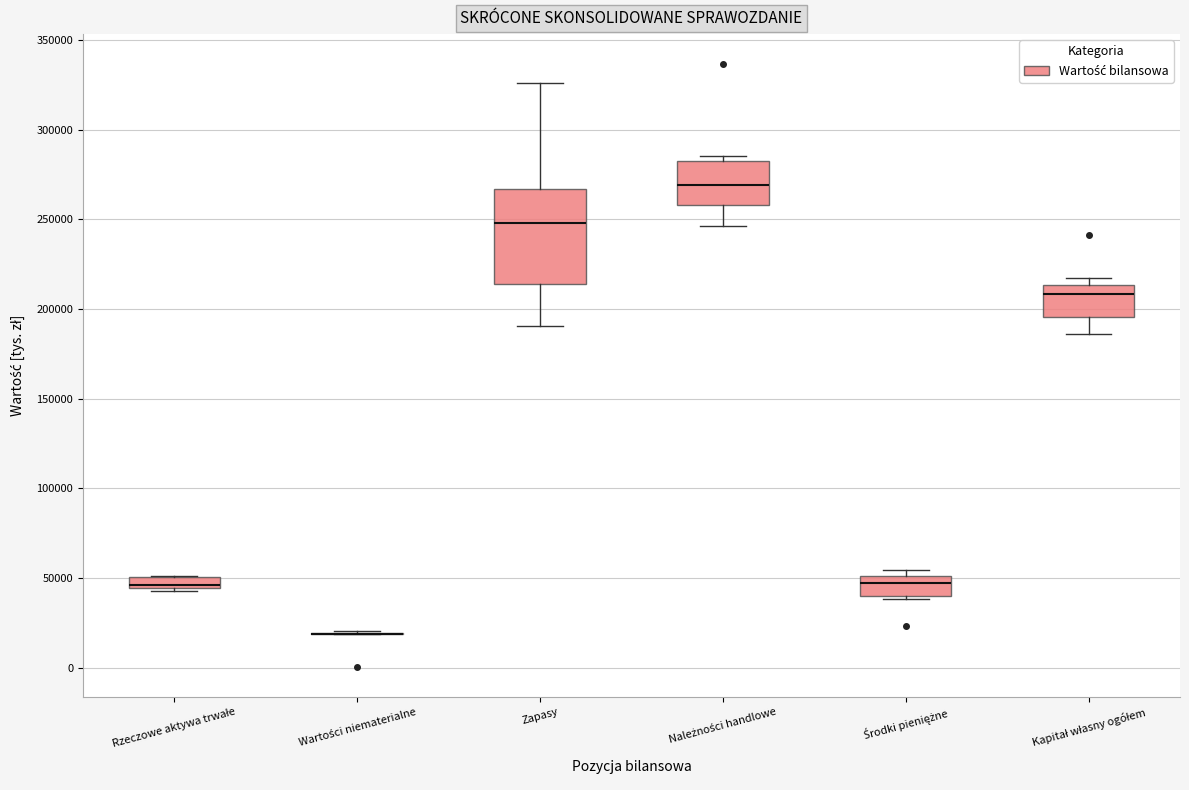

Comparing the boxes themselves (not the whiskers), which one is the tallest?

Zapasy